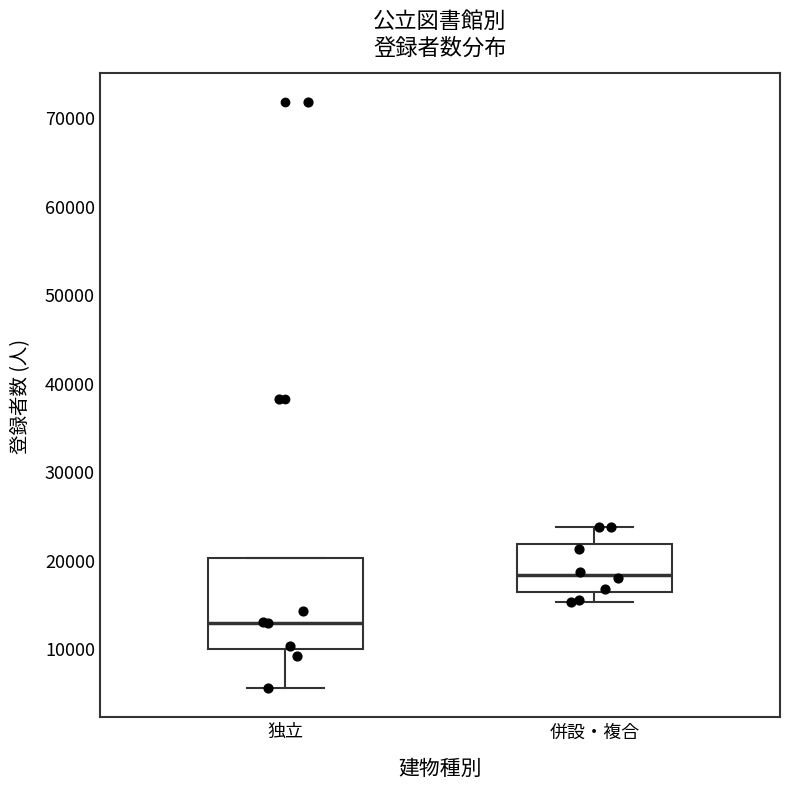

Where does the median line of the box for 併設・複合 sit on the y-axis? The values are not printed on the chart, so give them approximately, as read against the axis.

18000